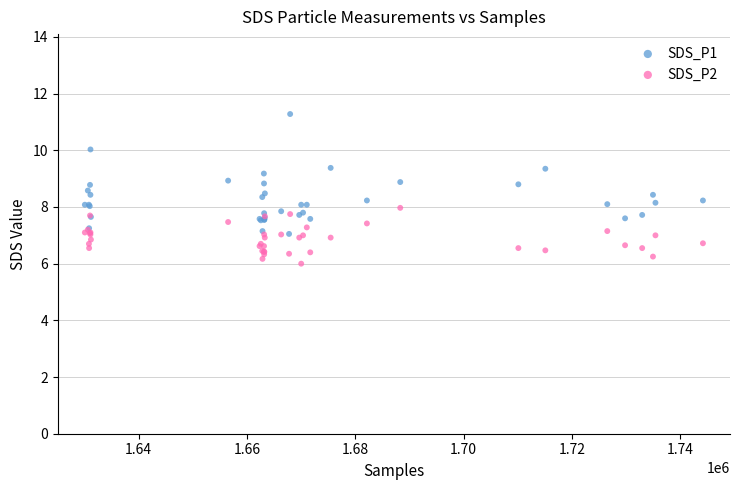

What are all the series names shown in the legend?

SDS_P1, SDS_P2